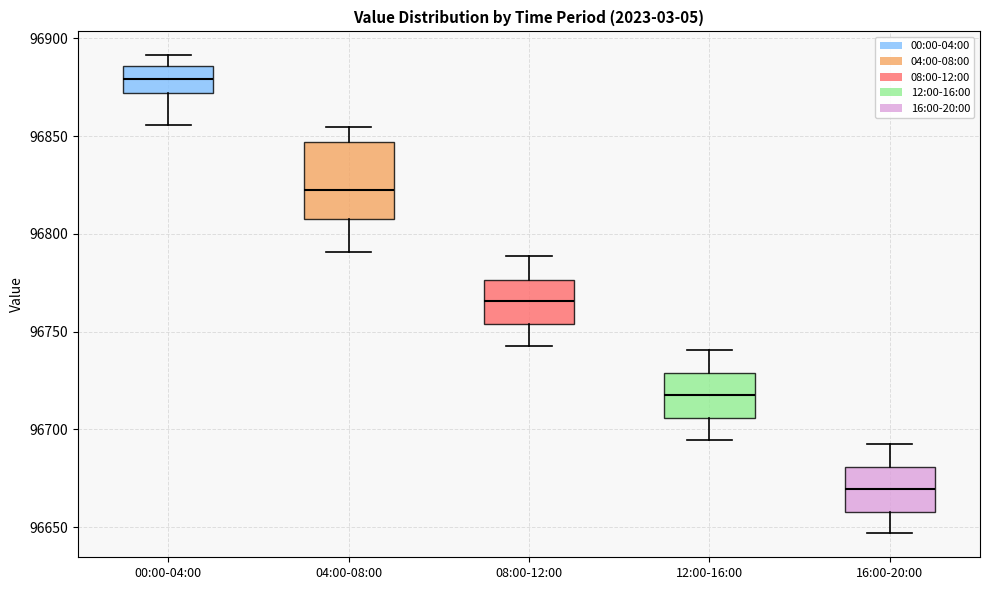

Reading left to right, transcribe this box plot: for each box, give where its median line is, the range the box spans, and where its two whiskers end, as read against the y-axis. The values are not printed on the chart, so give them approximately, as read against the axis.

00:00-04:00: median 96880, box 96870 to 96885, whiskers 96855 to 96890
04:00-08:00: median 96825, box 96810 to 96845, whiskers 96790 to 96855
08:00-12:00: median 96765, box 96755 to 96775, whiskers 96745 to 96790
12:00-16:00: median 96720, box 96705 to 96730, whiskers 96695 to 96740
16:00-20:00: median 96670, box 96660 to 96680, whiskers 96645 to 96695